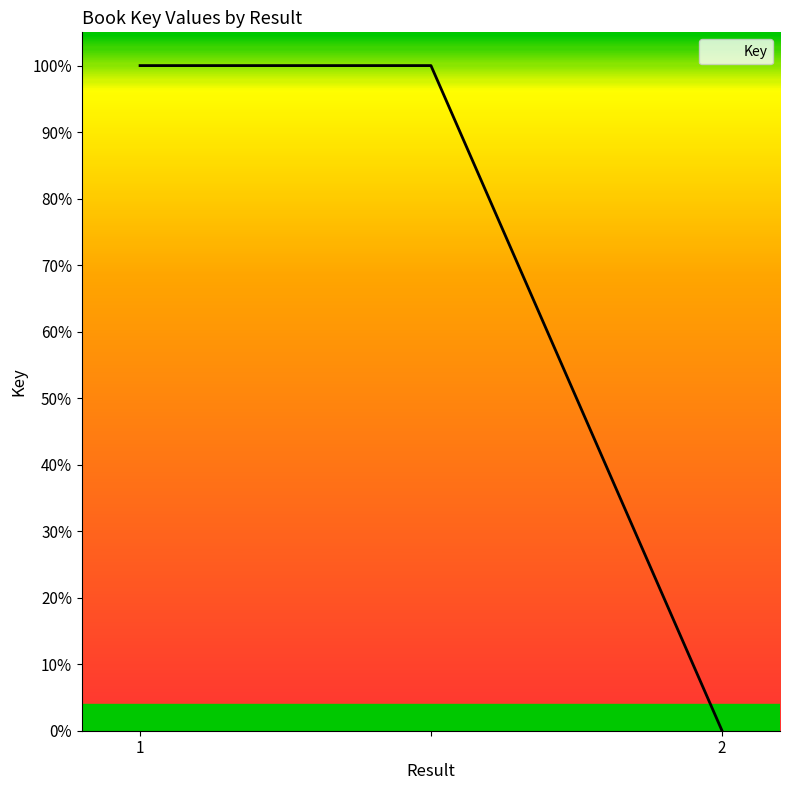

What is the difference between the maximum and minimum values?

99.9